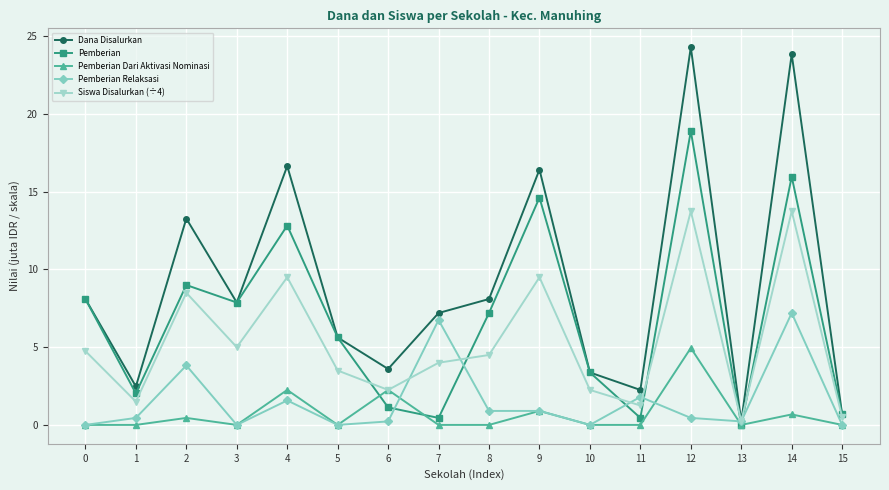

Between 5 and 11, which series saw the biggest shift?

Pemberian